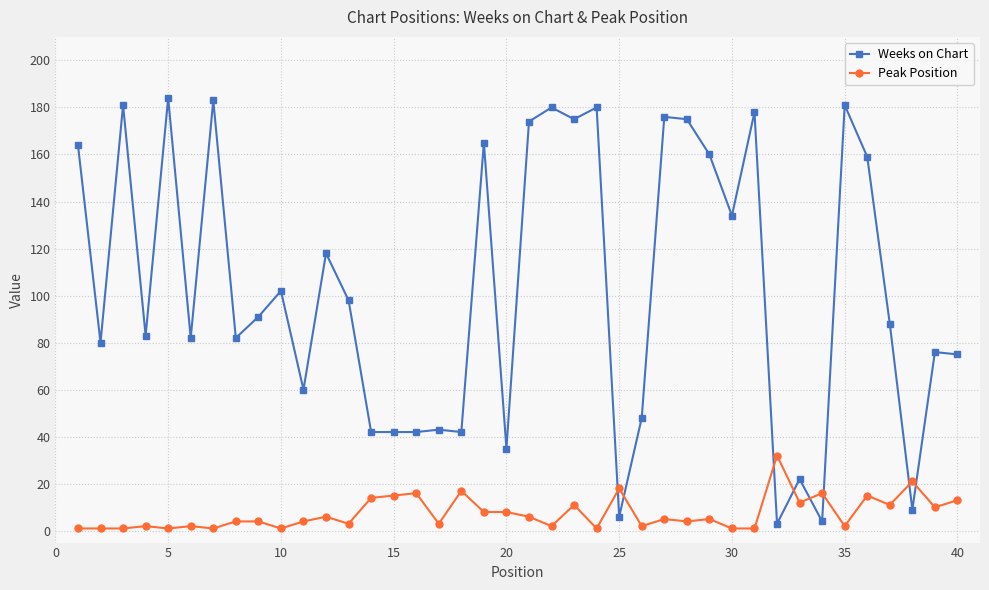

How many times do Peak Position and Weeks on Chart cross each other?

8